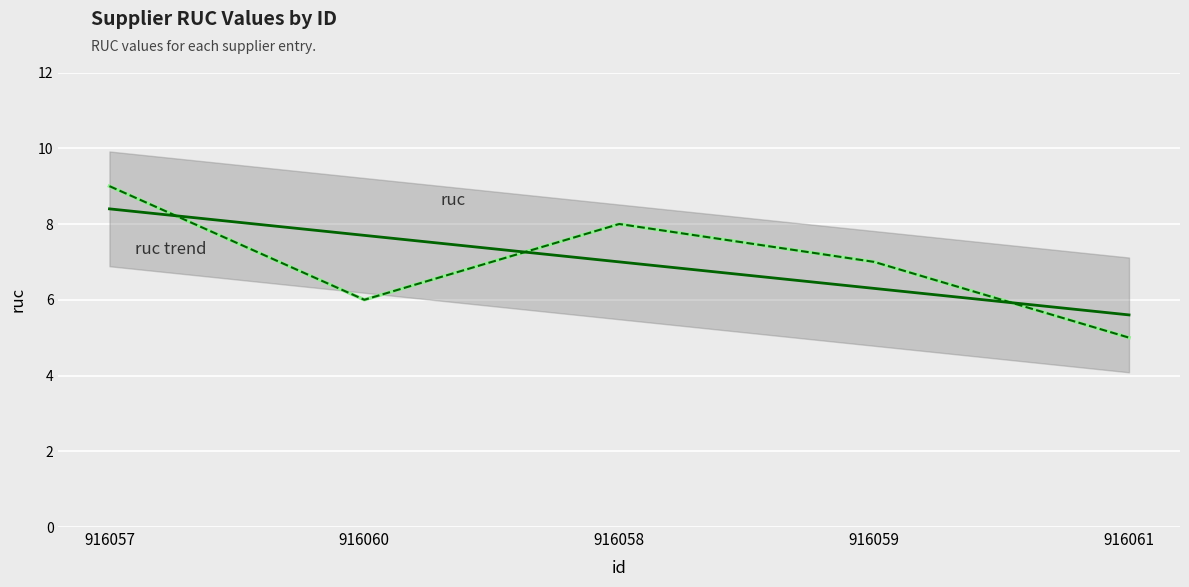

Where does the ruc series first go above 7?

916057